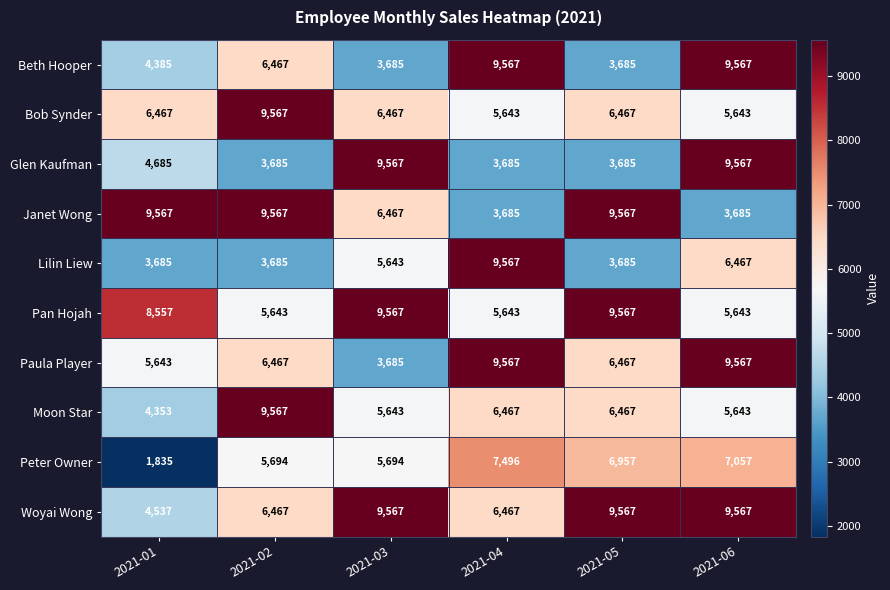

What is the smallest value displayed?

1835